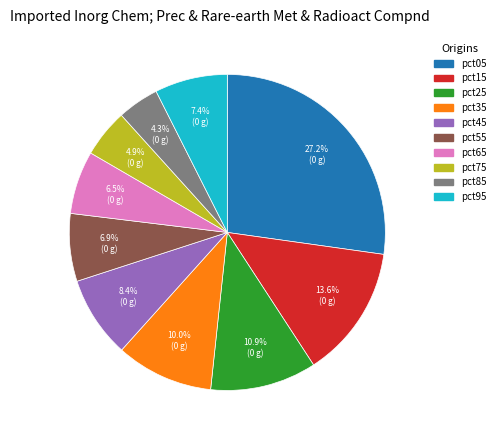

Between pct25 and pct05, which is larger?

pct05